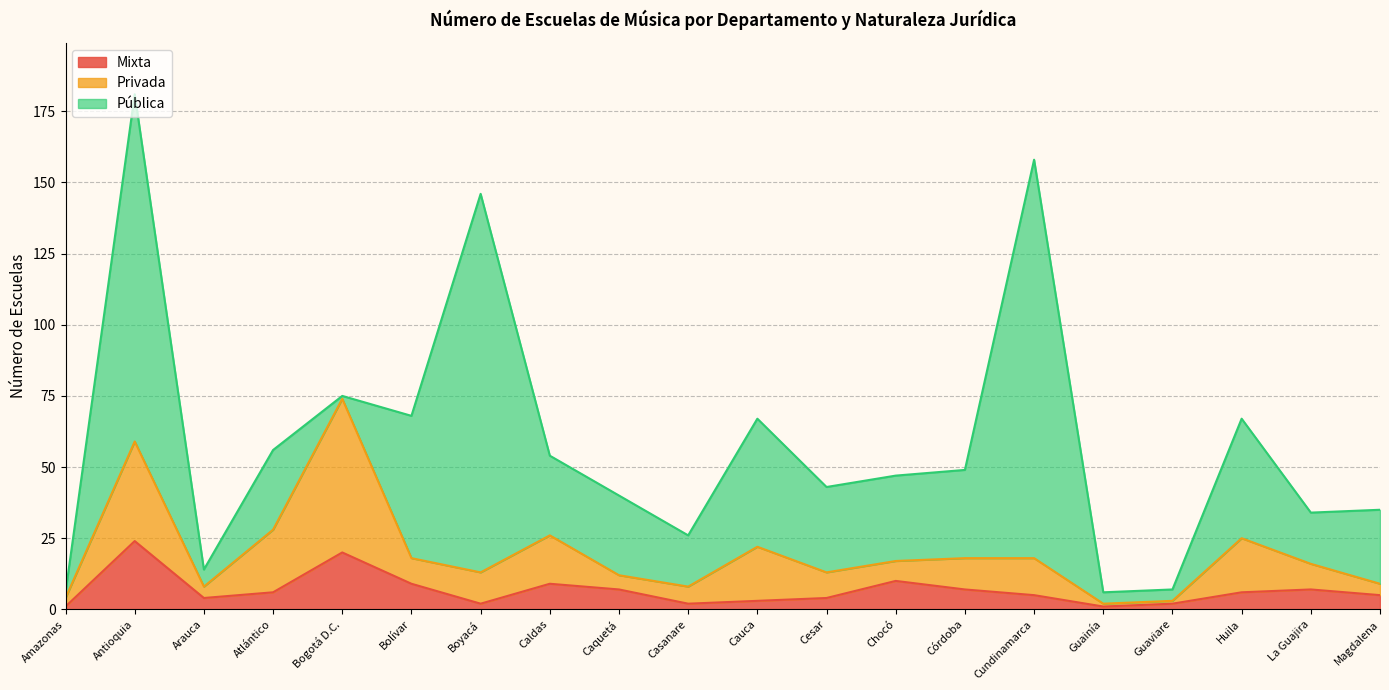

How many lines are shown in the chart?

3